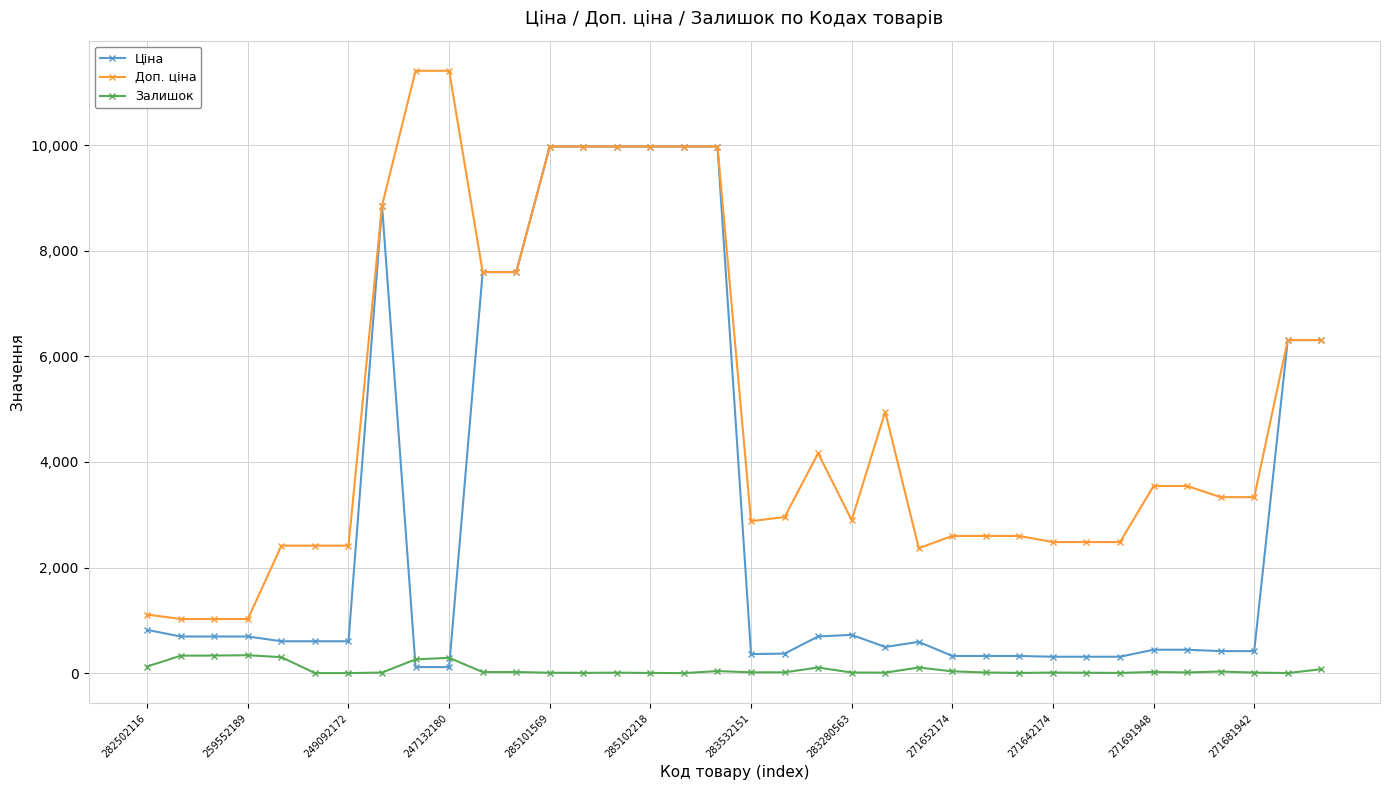

Which series has the largest total across all categories?

Доп. ціна